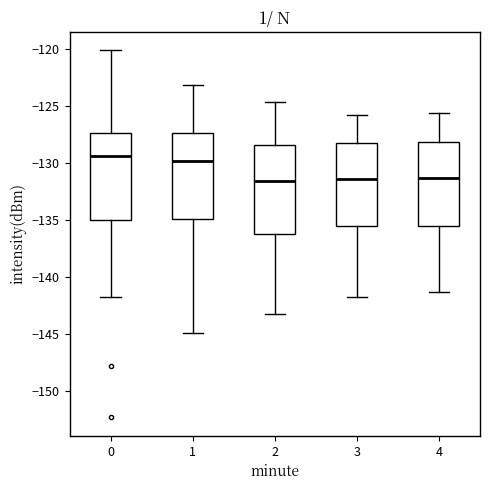

Reading left to right, transcribe this box plot: for each box, give where its median line is, the range the box spans, and where its two whiskers end, as read against the y-axis. The values are not printed on the chart, so give them approximately, as read against the axis.

0: median -129.5, box -135.0 to -127.5, whiskers -142.0 to -120.0
1: median -130.0, box -135.0 to -127.5, whiskers -145.0 to -123.0
2: median -131.5, box -136.0 to -128.5, whiskers -143.0 to -124.5
3: median -131.5, box -135.5 to -128.5, whiskers -141.5 to -126.0
4: median -131.5, box -135.5 to -128.0, whiskers -141.5 to -125.5